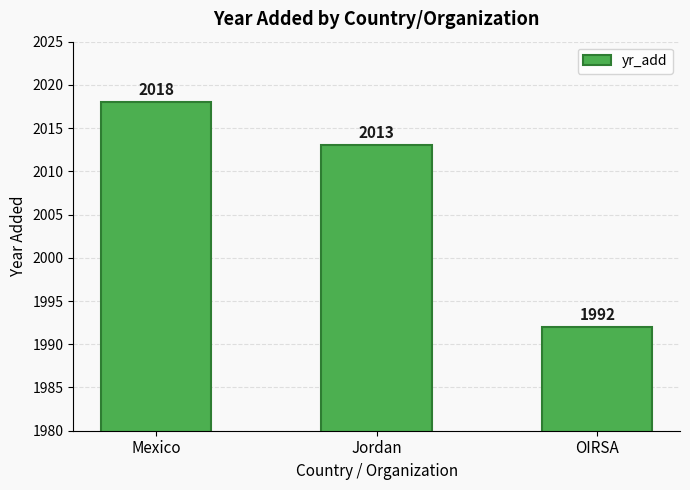

How many data points does each series have?

3